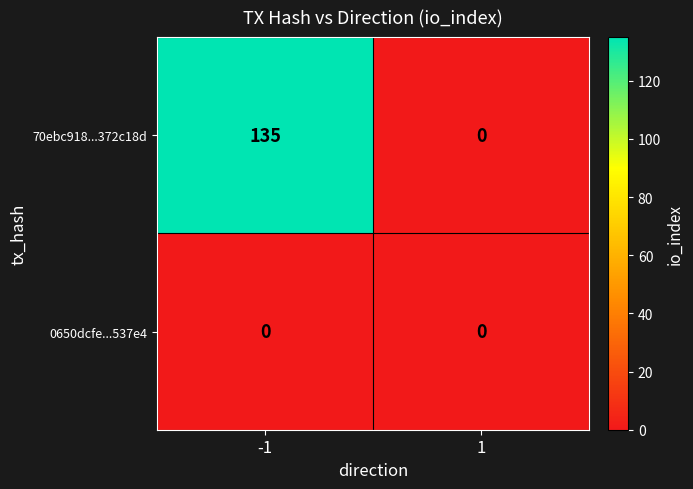

At which category is the sum across all series the highest?

-1